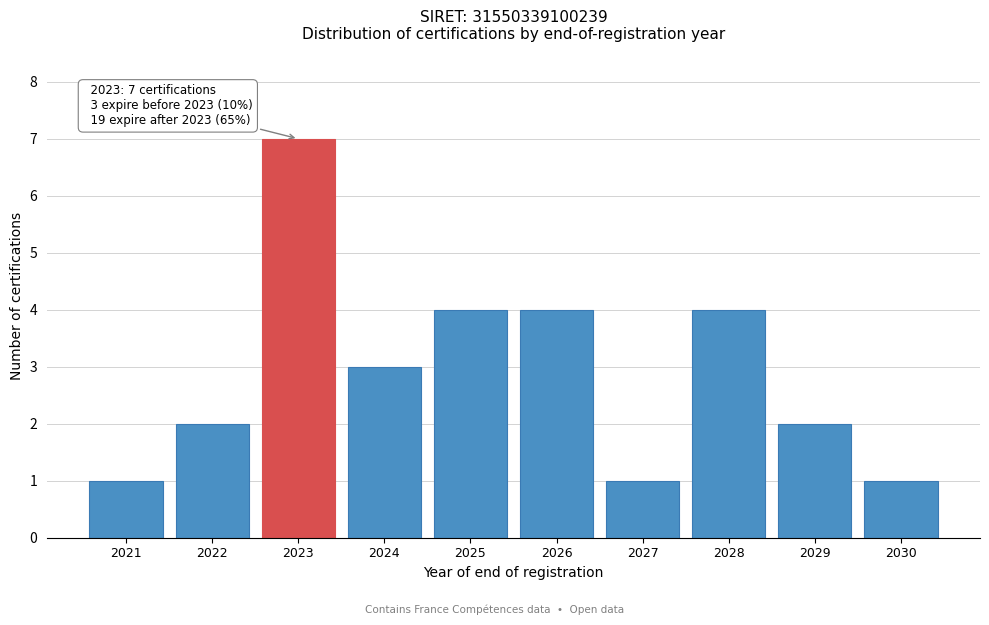

Reading left to right, list all the values displayed in this chart.

2021=1	2022=2	2023=7	2024=3	2025=4	2026=4	2027=1	2028=4	2029=2	2030=1